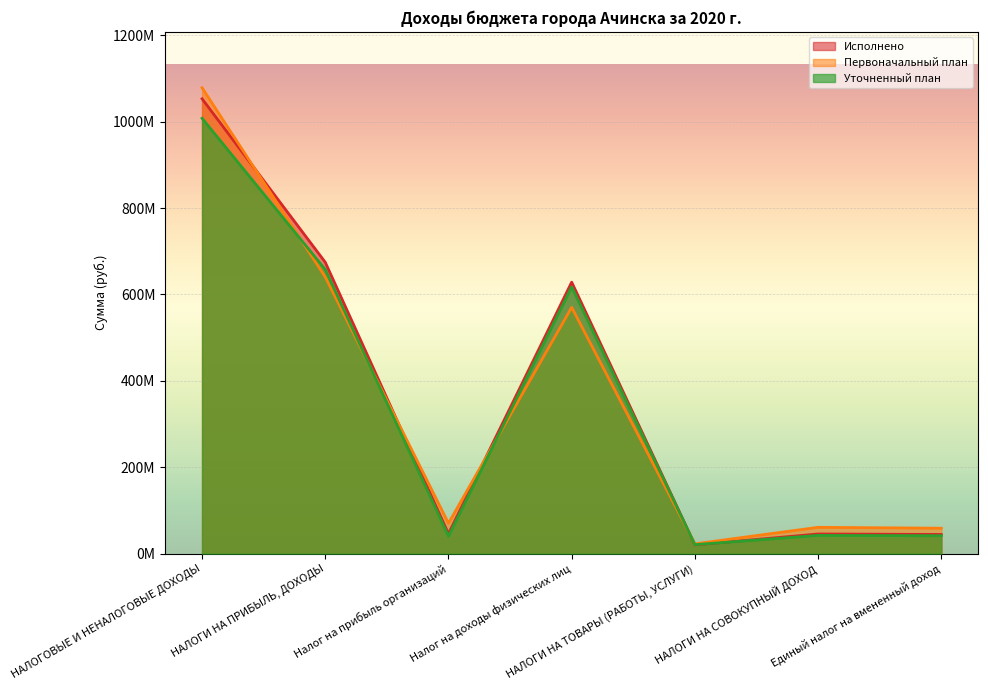

What is the spread (max minus min) of values at НАЛОГИ НА СОВОКУПНЫЙ ДОХОД?

18729359.0